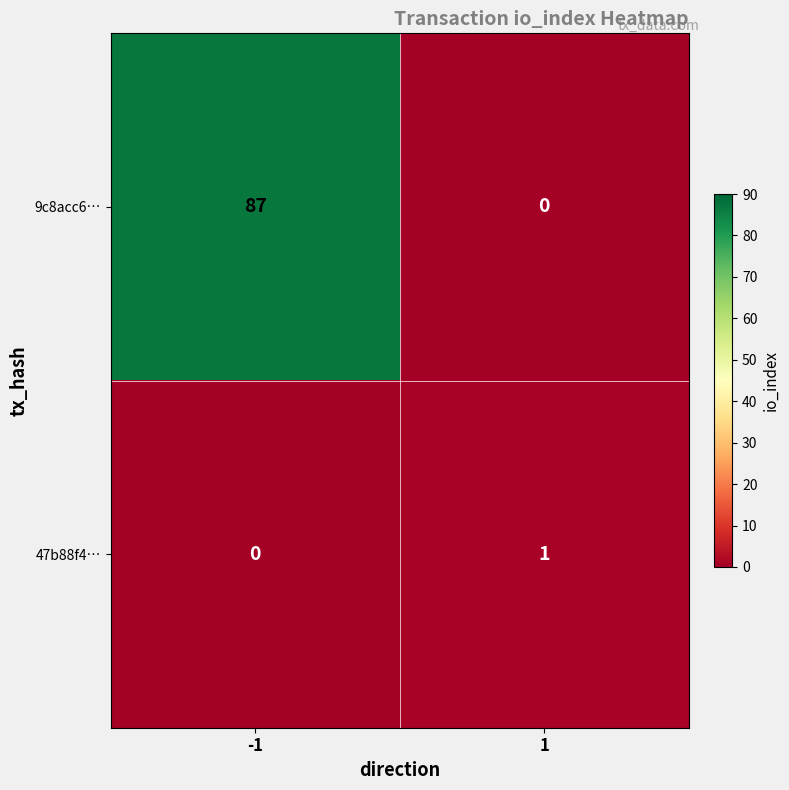

What is the sum of the 9c8acc6… values at 1 and -1?

87